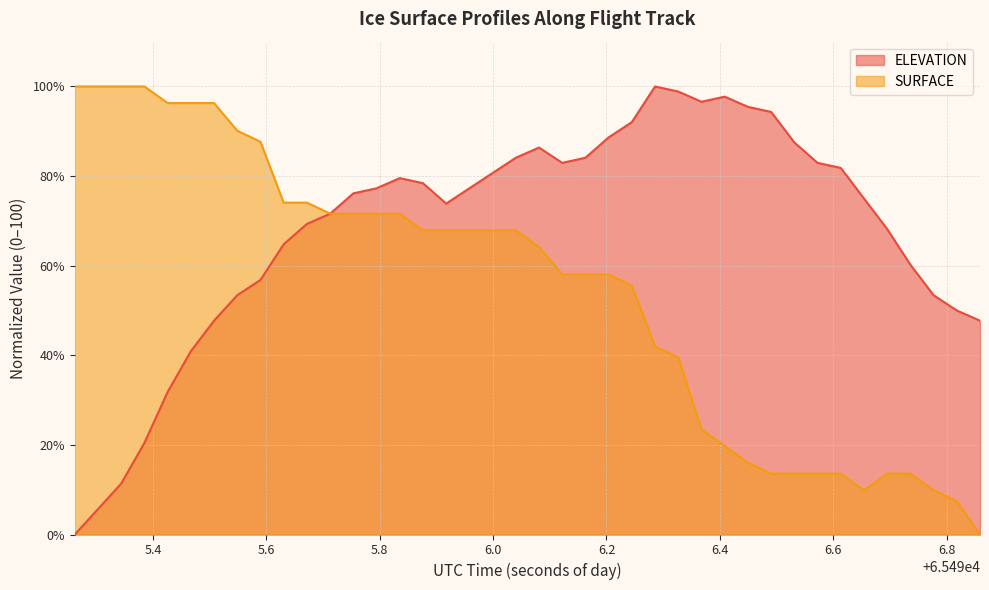

The SURFACE series shows 13.6 at 65496.4905. True or false?

True